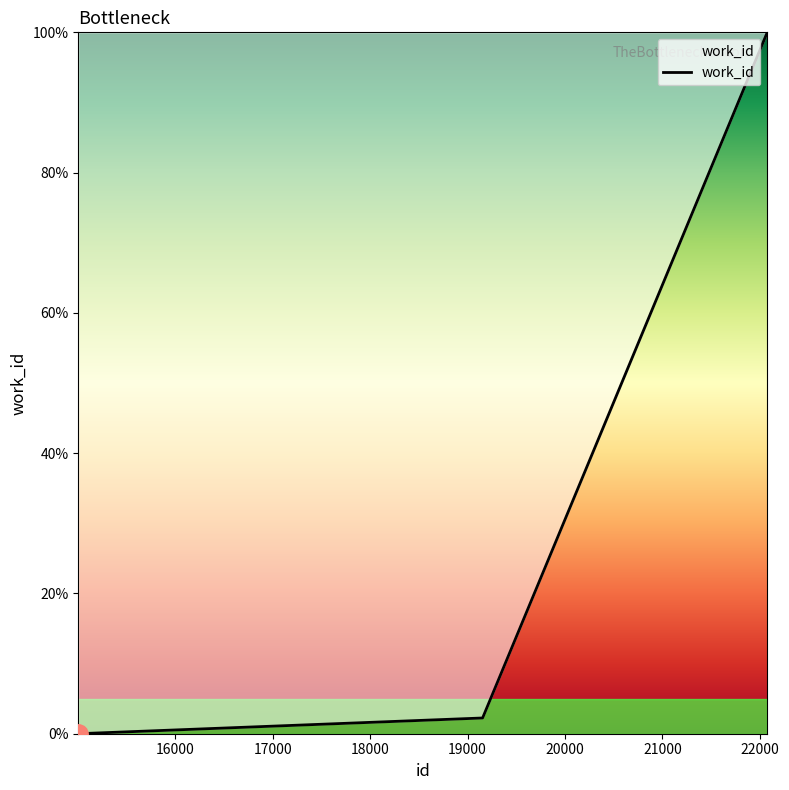

What is the difference between the maximum and minimum values?

100.0